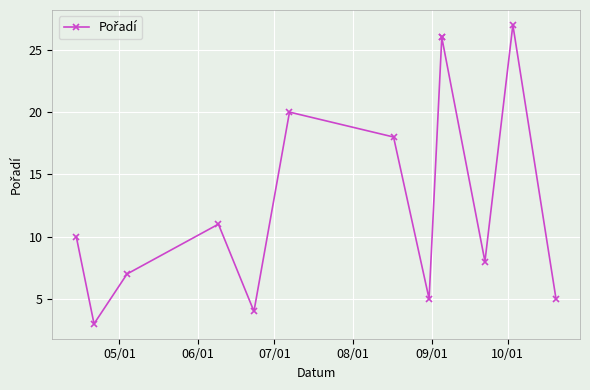

Between 10/01 and 05/01, which is larger?

10/01